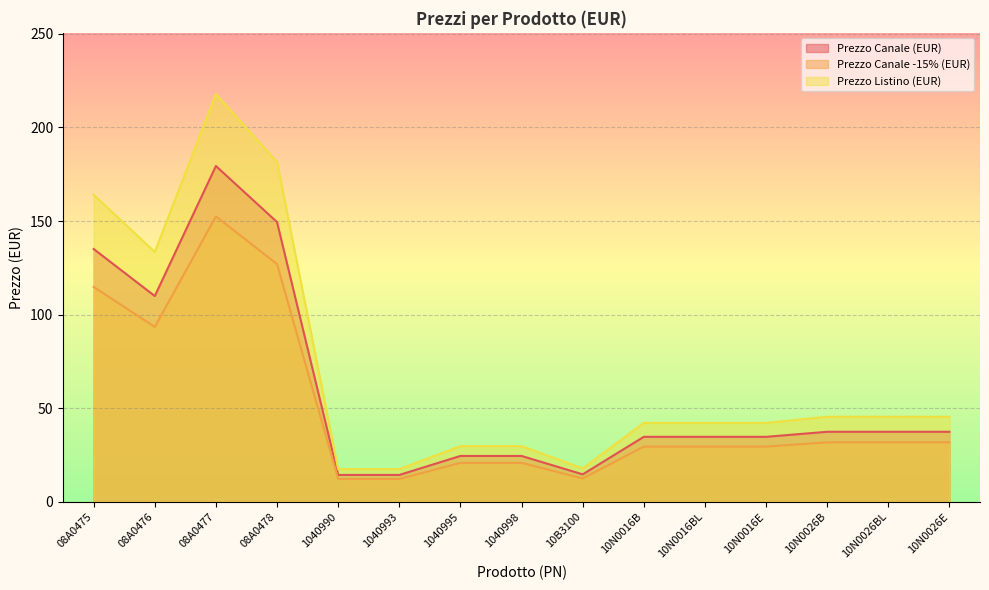

What are all the series names shown in the legend?

Prezzo Canale (EUR), Prezzo Canale -15% (EUR), Prezzo Listino (EUR)